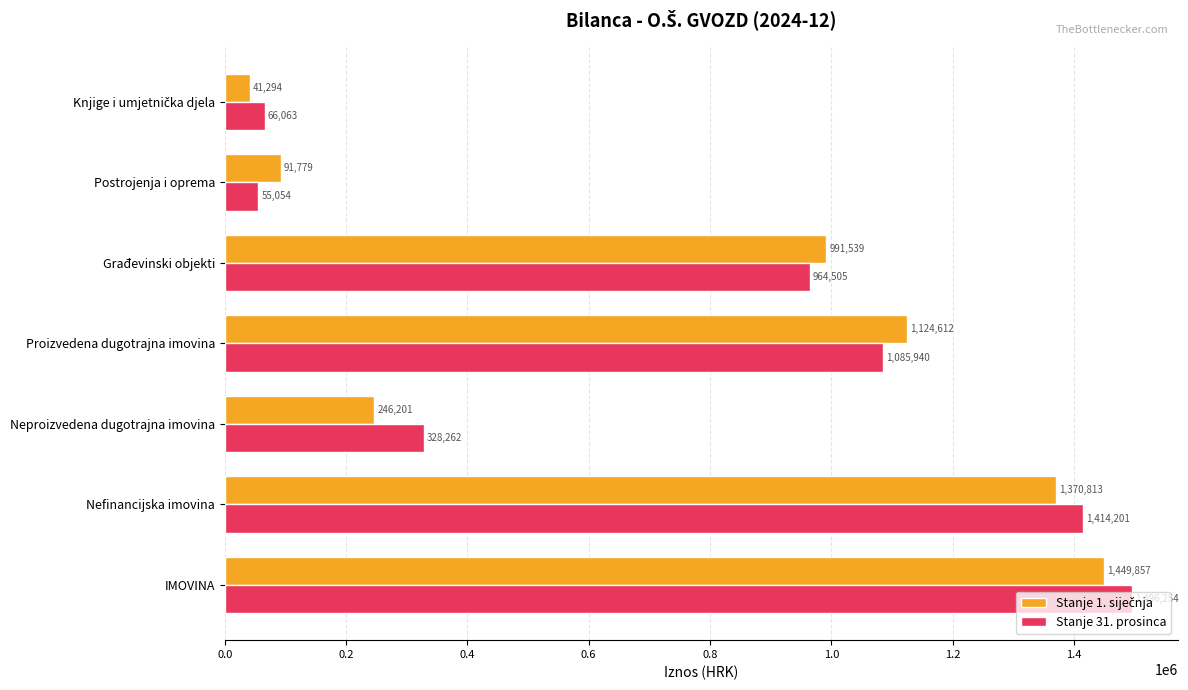

True or false: Stanje 31. prosinca has a value of 337123.2 at Proizvedena dugotrajna imovina.

False